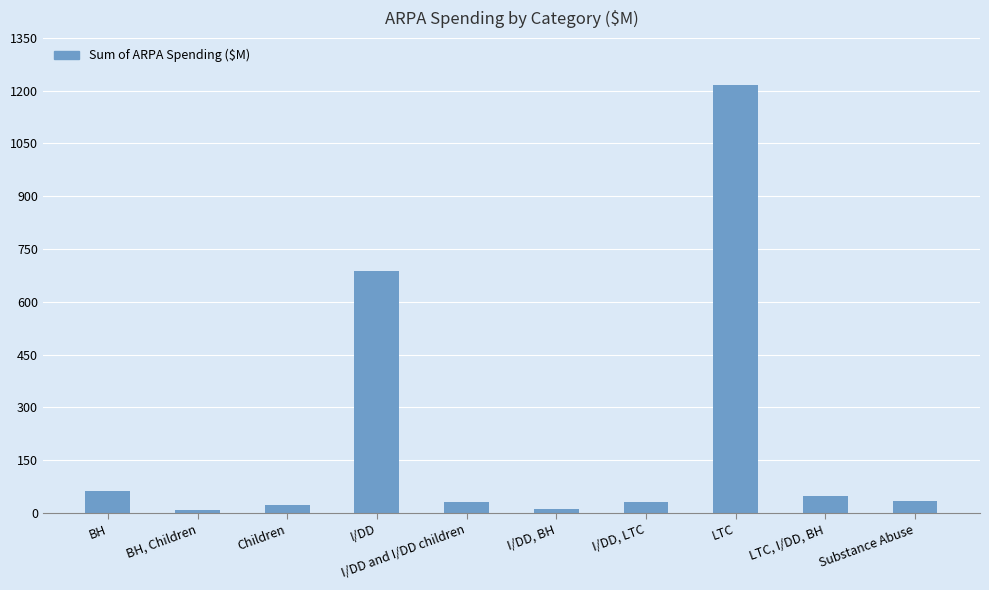

At which label is the value closest to 611?

I/DD